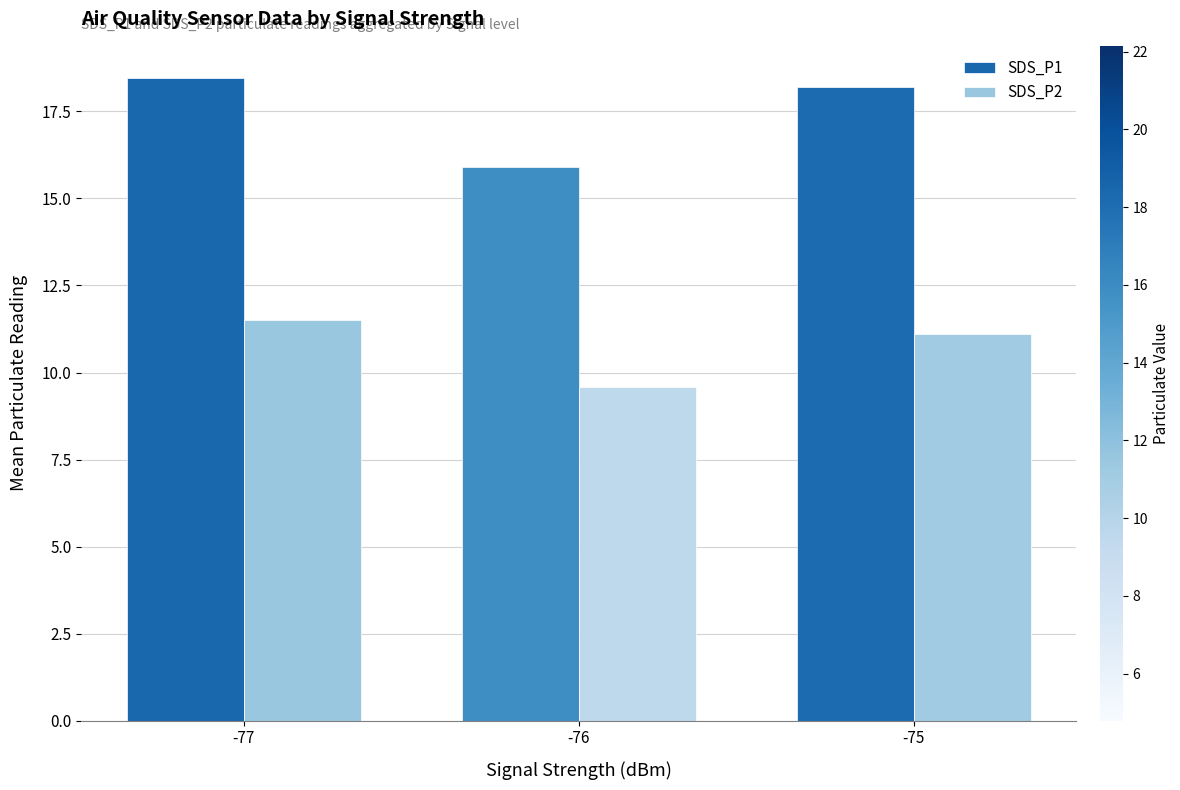

What is the difference between the highest and lowest values at -75?

7.1